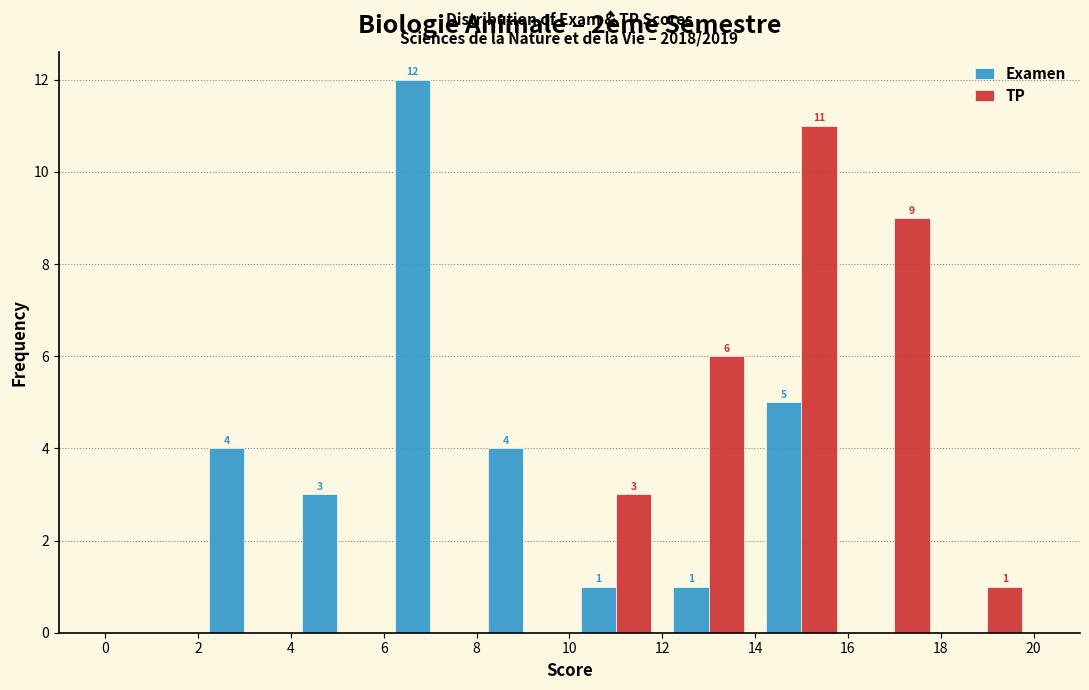

In the Examen series, which range on the x-axis has the tallest bar?

6 to 8